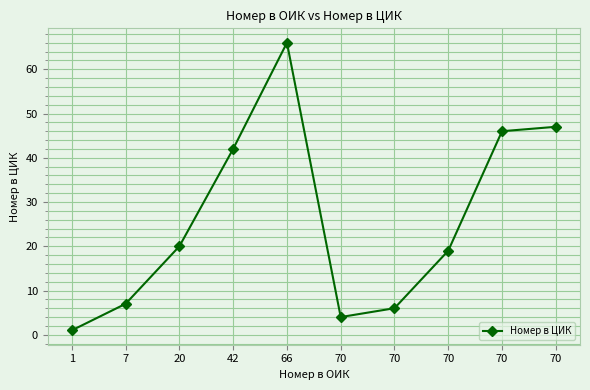

How many data points does each series have?

10